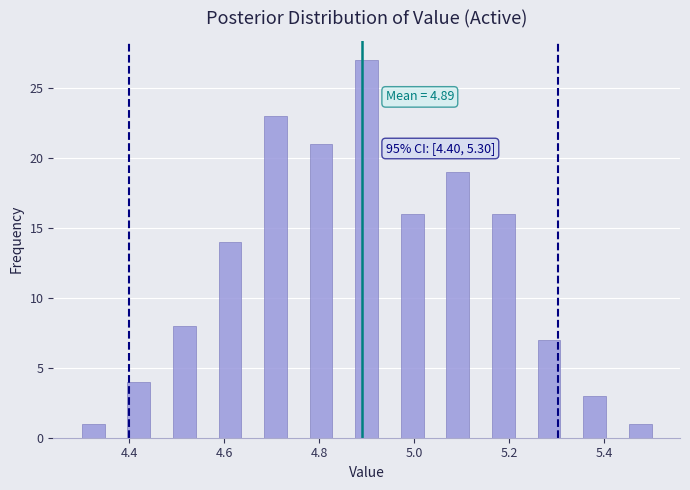

Around what value on the x-axis is the tallest bar? Give the approximate position of its centre, as read against the axis.

4.90